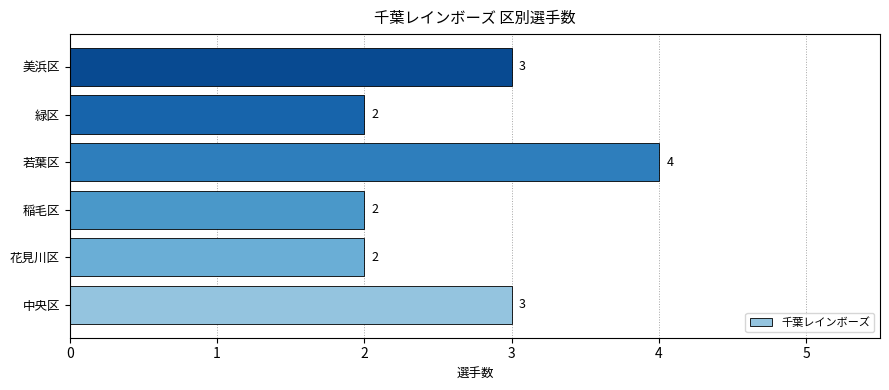

Approximately how many times larger is the value at 中央区 compared to 稲毛区?

1.5